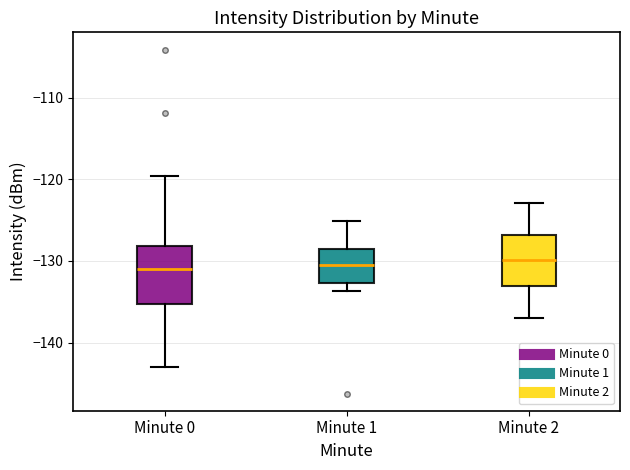

Where is the lower edge of the box for Minute 0 on the y-axis? The values are not printed on the chart, so give them approximately, as read against the axis.

-135